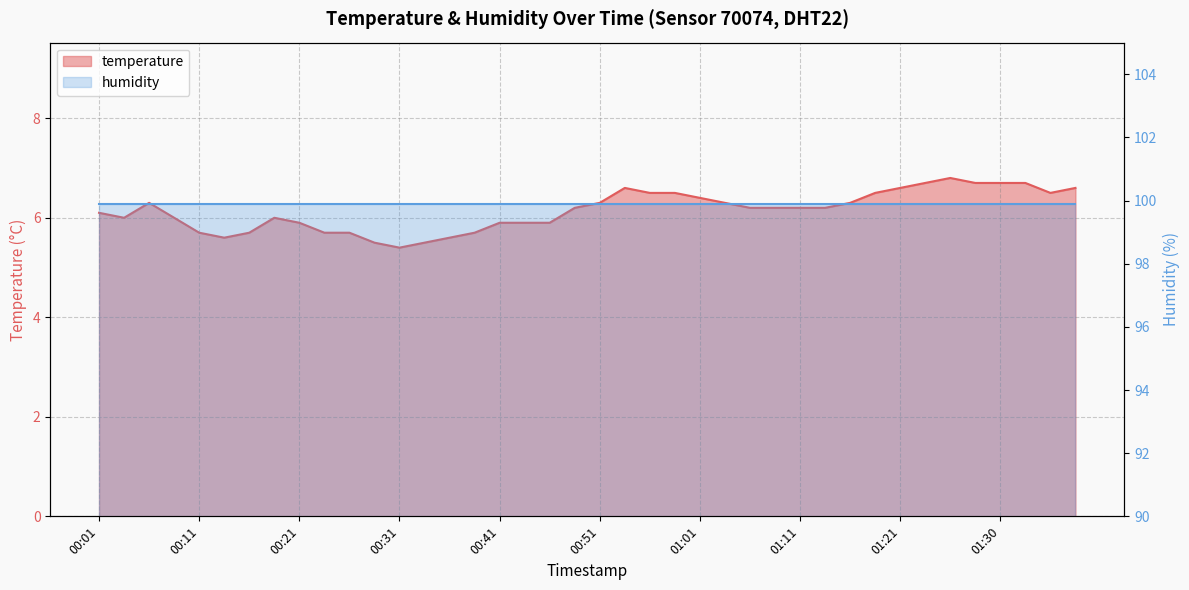

List the labels in order of value, largest first.

01:25, 01:23, 01:28, 01:30, 01:33, 00:53, 01:21, 01:38, 00:56, 00:58, 01:18, 01:35, 01:01, 00:06, 00:51, 01:03, 01:16, 00:48, 01:05, 01:08, 01:11, 01:13, 00:01, 00:04, 00:09, 00:19, 00:21, 00:41, 00:43, 00:46, 00:11, 00:16, 00:23, 00:26, 00:38, 00:14, 00:36, 00:28, 00:33, 00:31